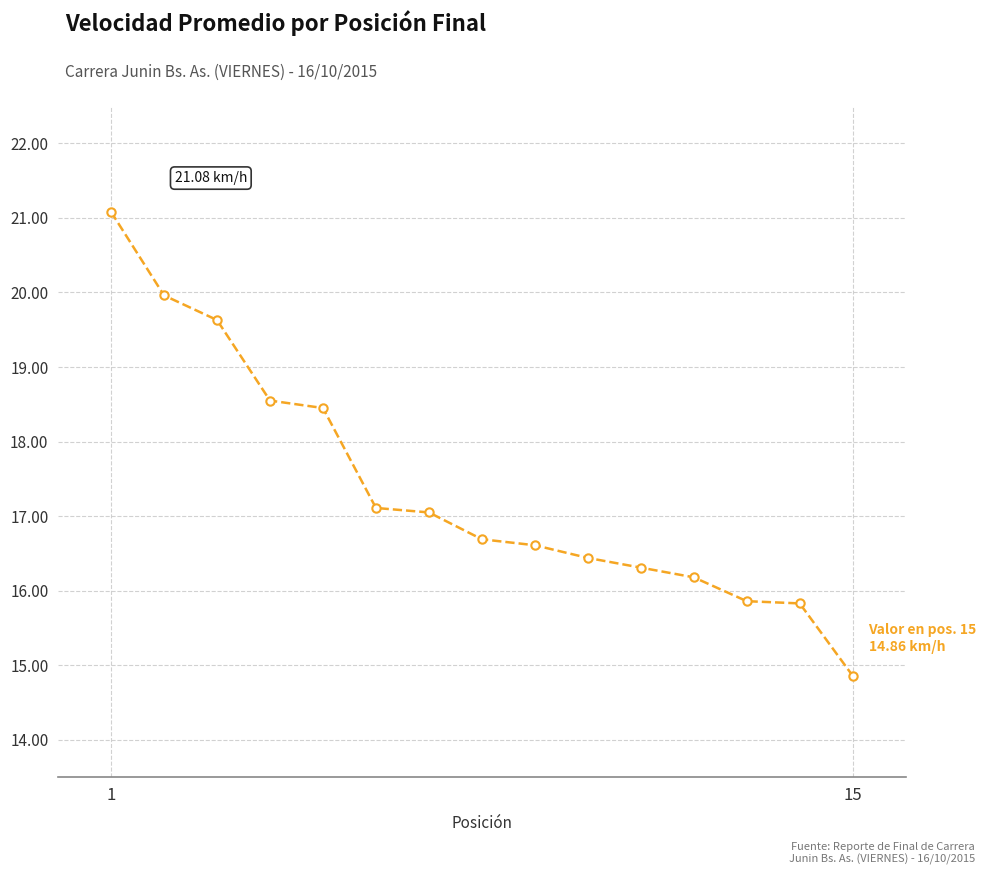

What is the value of the 10th point from the left?

16.4